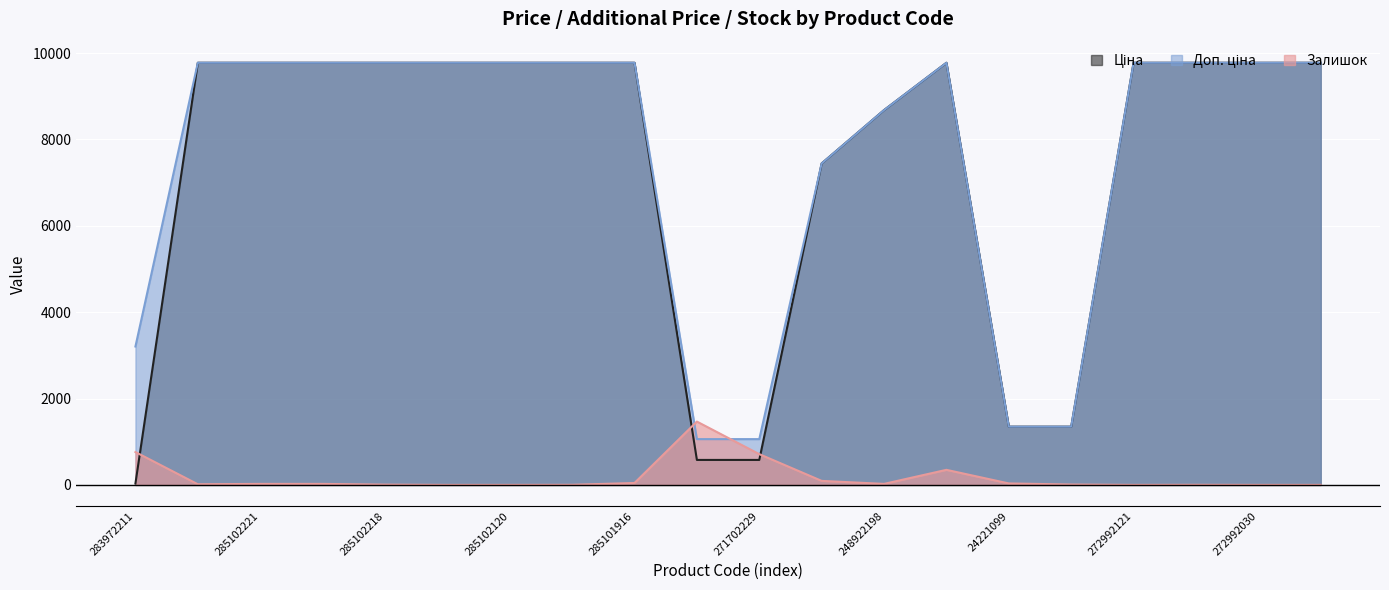

How many lines are shown in the chart?

3